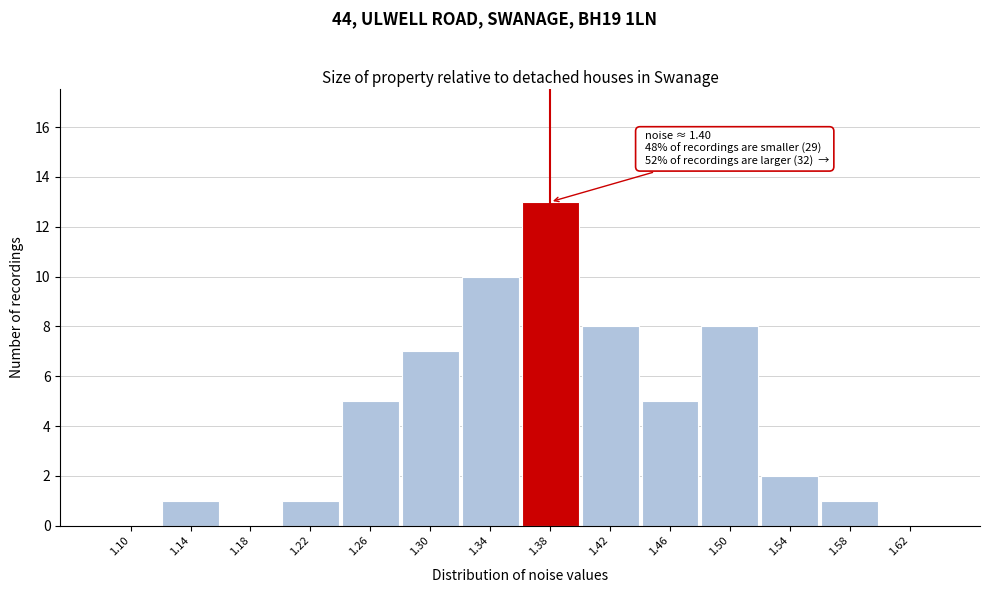

Reading right to left, extract all data points from this chart.

1.62=0	1.58=1	1.54=2	1.50=8	1.46=5	1.42=8	1.38=13	1.34=10	1.30=7	1.26=5	1.22=1	1.18=0	1.14=1	1.10=0